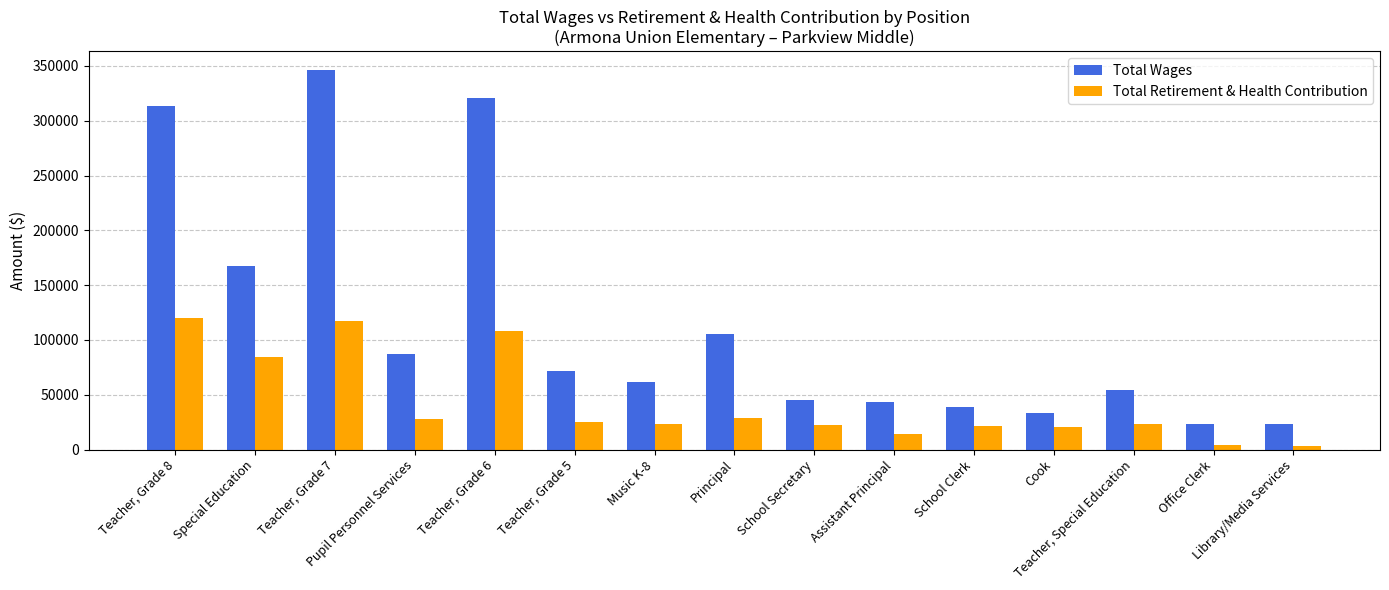

At which label does Total Wages first exceed 61826?

Teacher, Grade 8